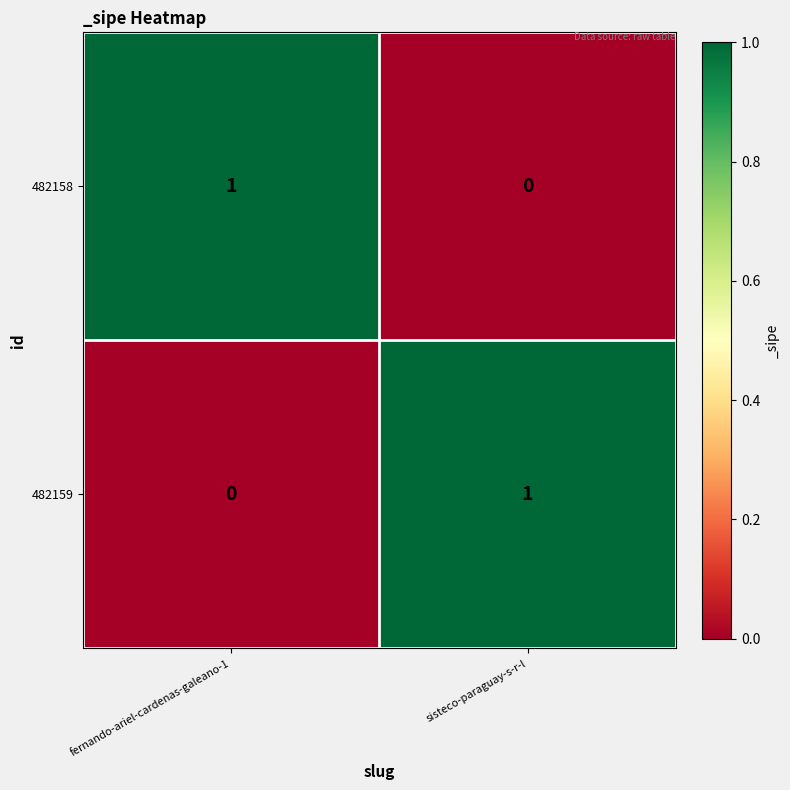

List the labels in order of 482159 value, largest first.

sisteco-paraguay-s-r-l, fernando-ariel-cardenas-galeano-1